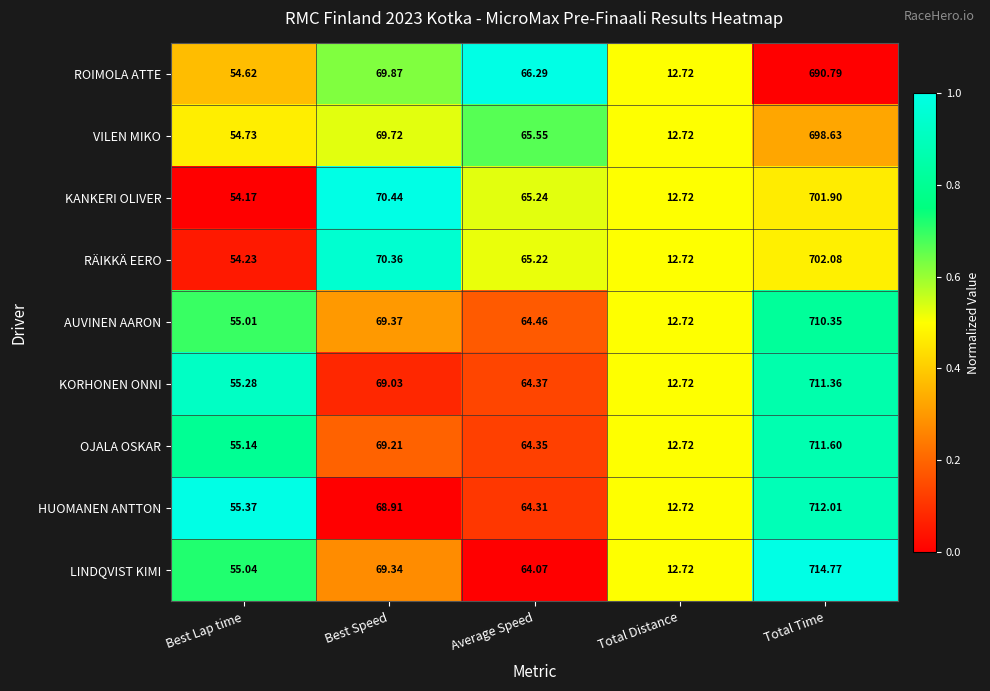

Which series has the largest total across all categories?

LINDQVIST KIMI